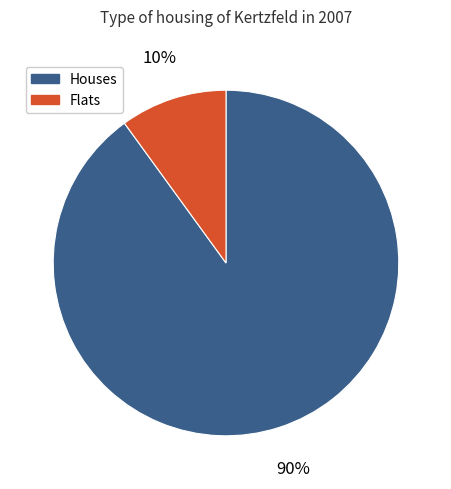

To the nearest percent, what is the difference between the largest and smallest slice percentages?

80%